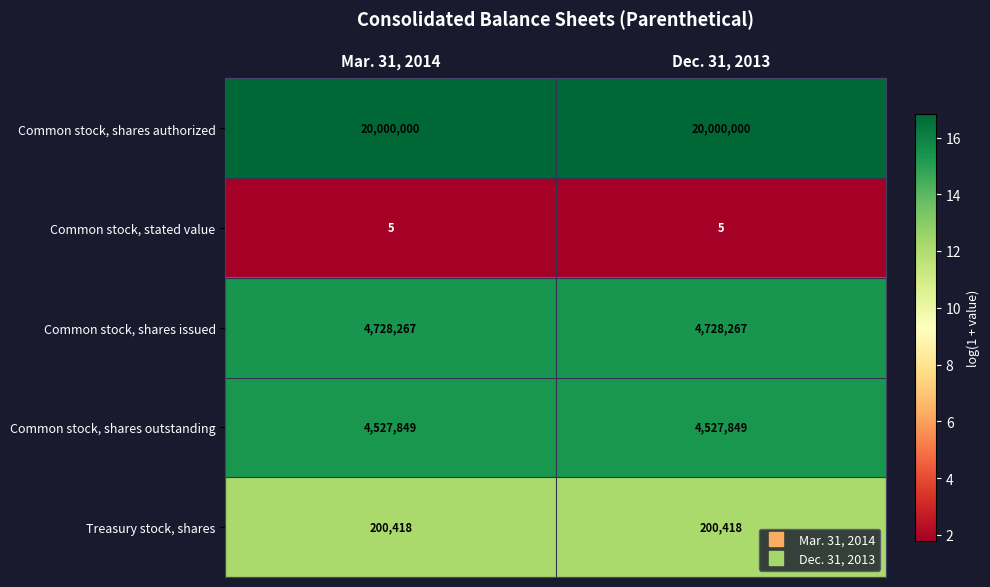

What is the maximum value shown in the chart?

20000000